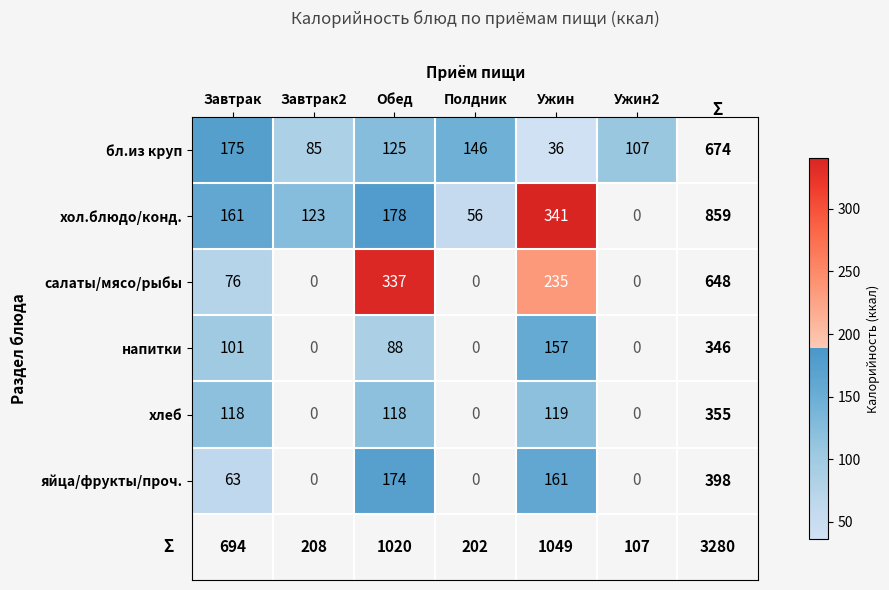

What is the maximum value shown in the chart?

341.0